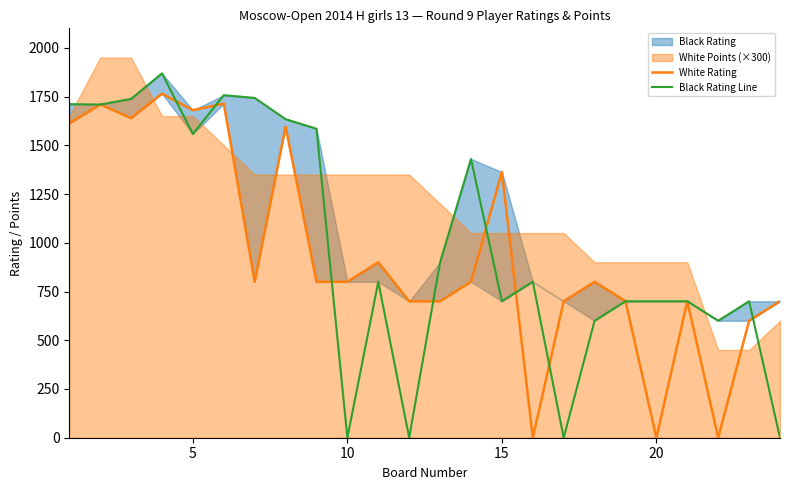

True or false: Black Rating Line has more than 1 points higher than both neighbors.

True